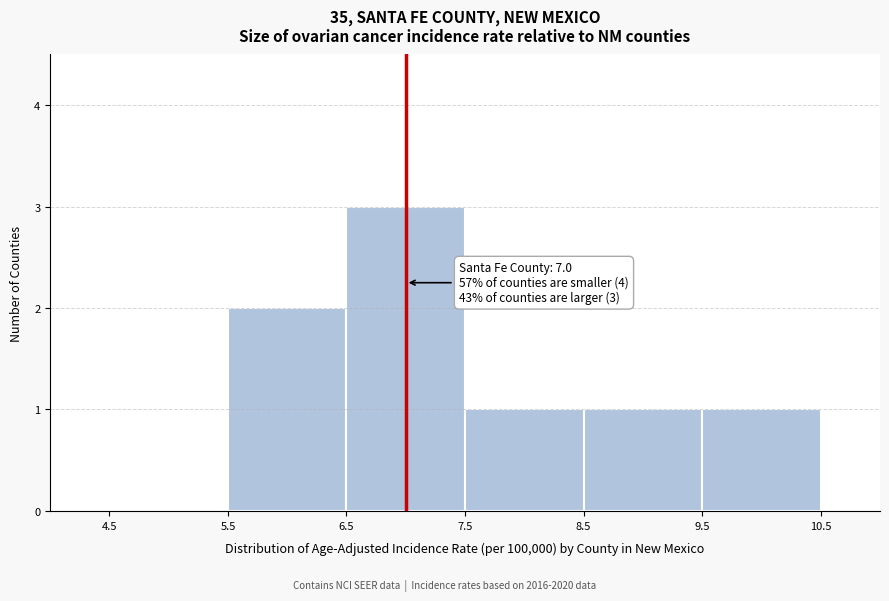

Which range on the x-axis has the tallest bar?

6.5 to 7.5